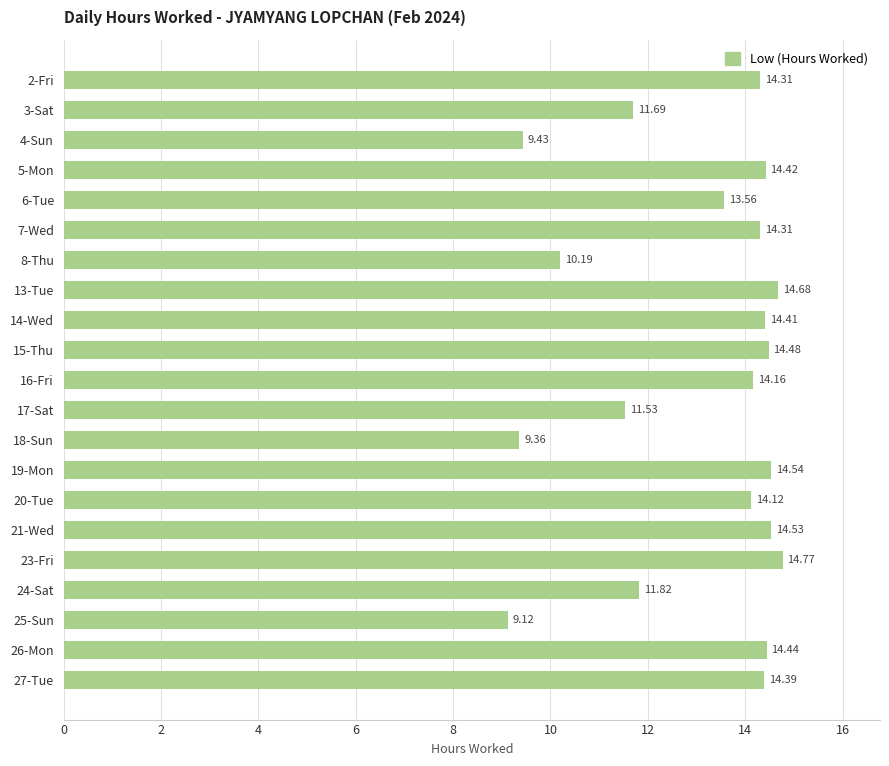

What is the difference between the values at 27-Tue and 25-Sun?

5.3